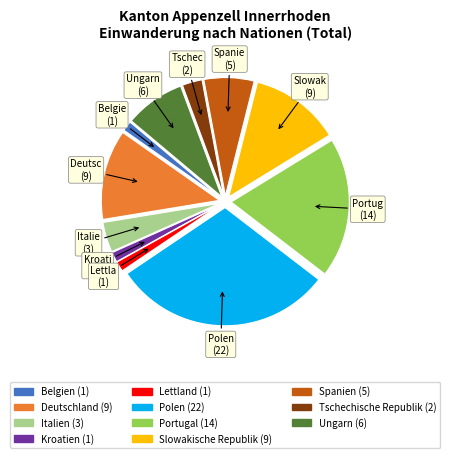

Which category has the biggest portion of the pie?

Polen